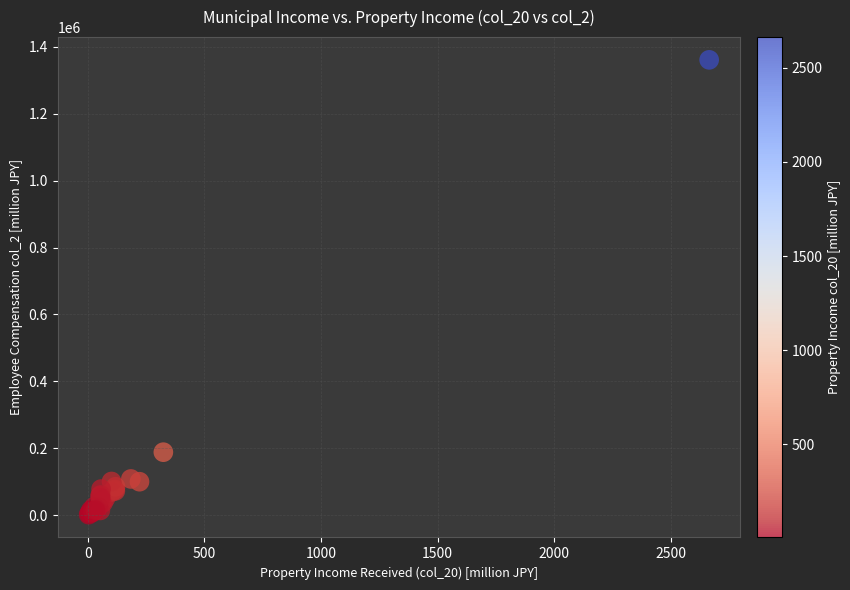

What Y value in the scatter plot is closest to 681226?

188385.0